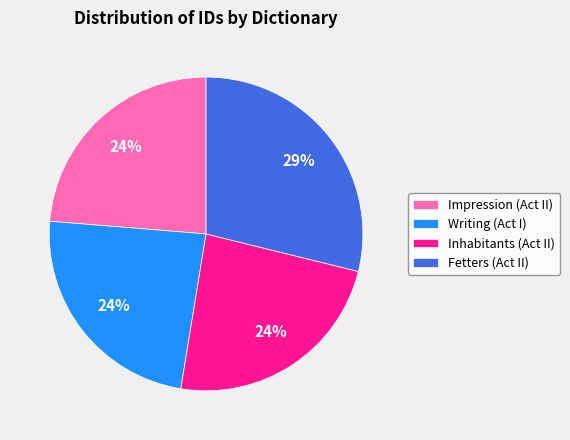

True or false: Writing (Act I) accounts for 13% of the total.

False